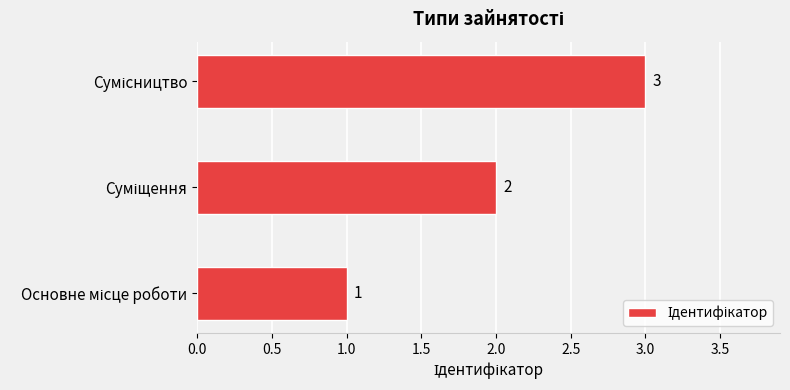

What is the sum of all values?

6